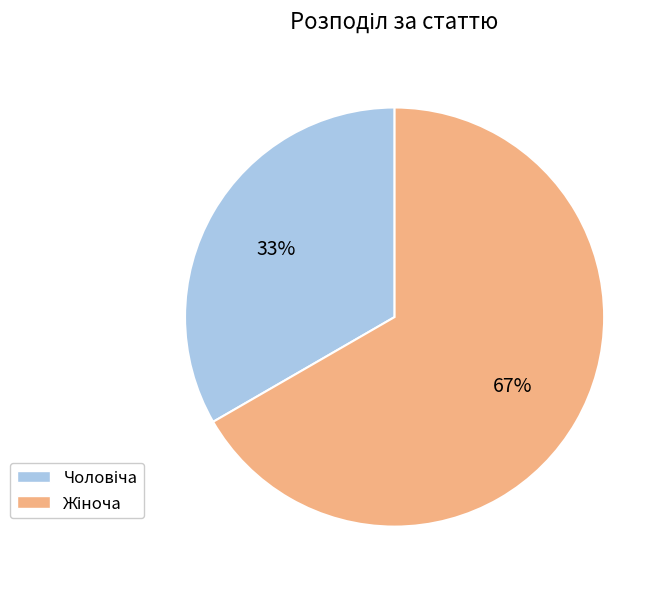

To the nearest percent, what is the average slice percentage?

50%